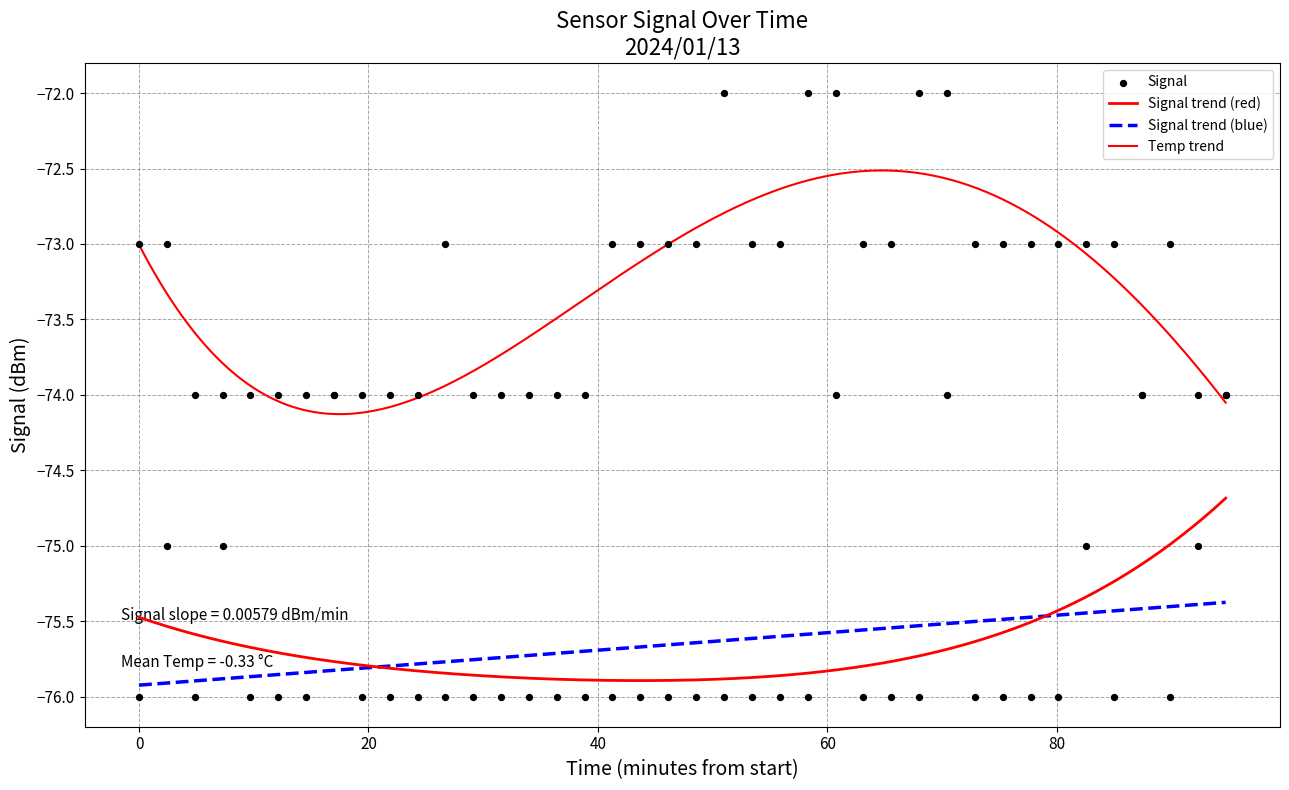

Which series has the widest spread of Y values?

Signal